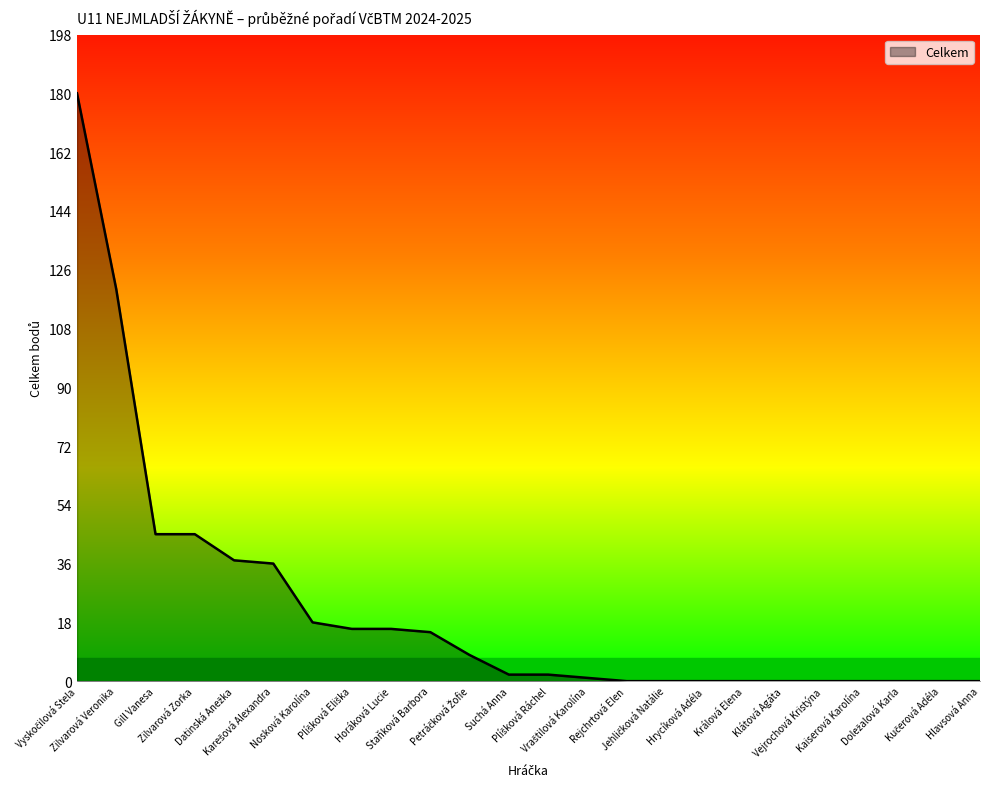

What is the difference between the maximum and minimum values?

180